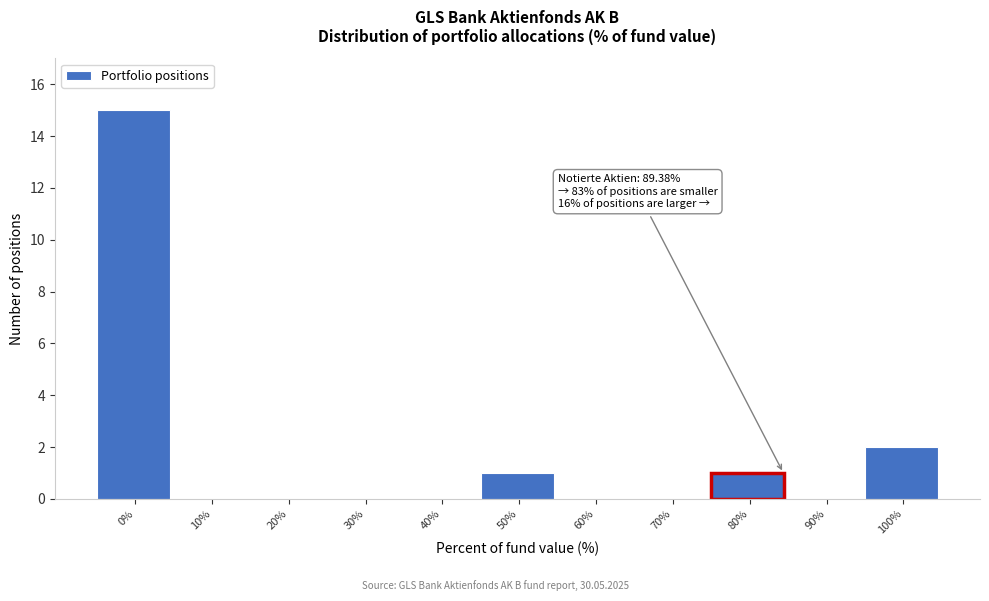

Reading left to right, list all the values displayed in this chart.

0%=15	10%=0	20%=0	30%=0	40%=0	50%=1	60%=0	70%=0	80%=1	90%=0	100%=2